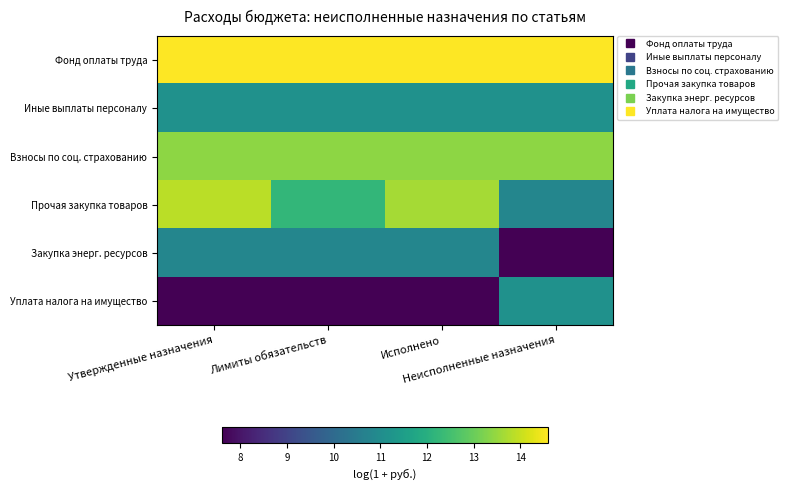

Rank the series by their maximum value, from highest to lowest.

Фонд оплаты труда, Прочая закупка товаров, Взносы по соц. страхованию, Иные выплаты персоналу, Уплата налога на имущество, Закупка энерг. ресурсов